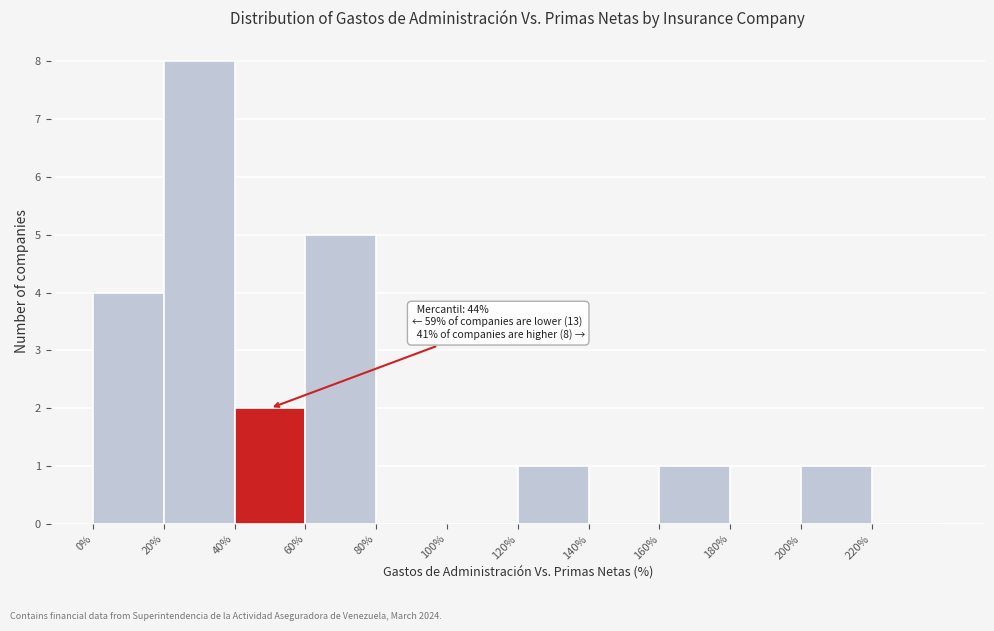

Which range on the x-axis has the tallest bar?

20 to 40